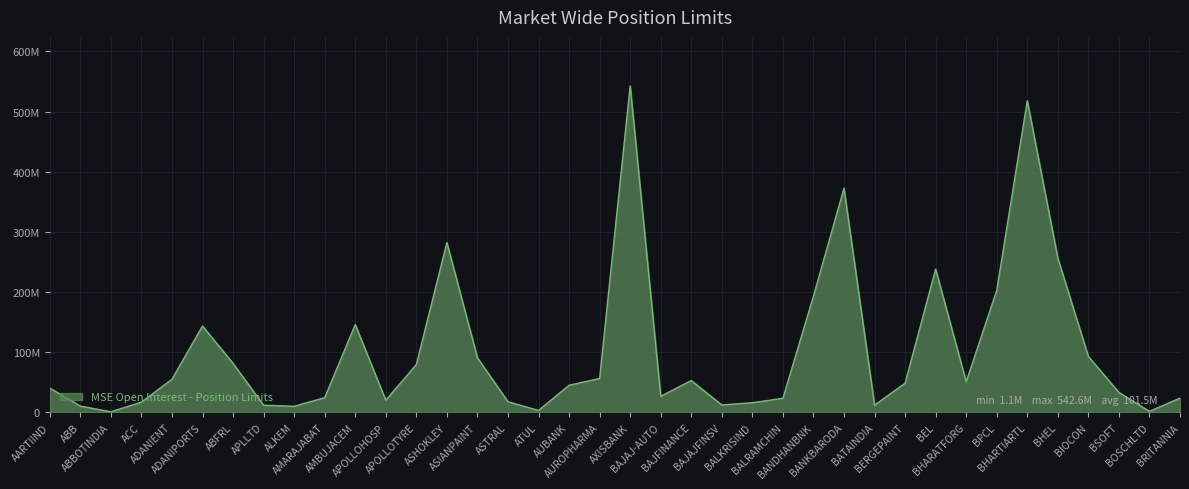

Does the chart have visible grid lines?

Yes